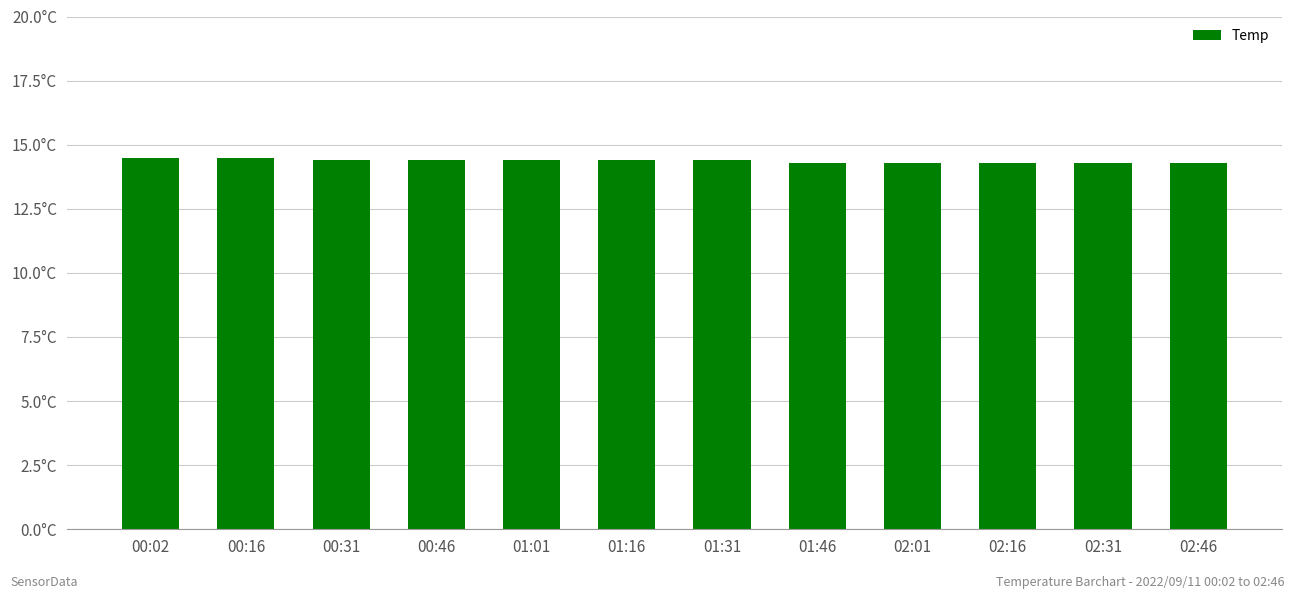

Does the chart contain any negative values?

No